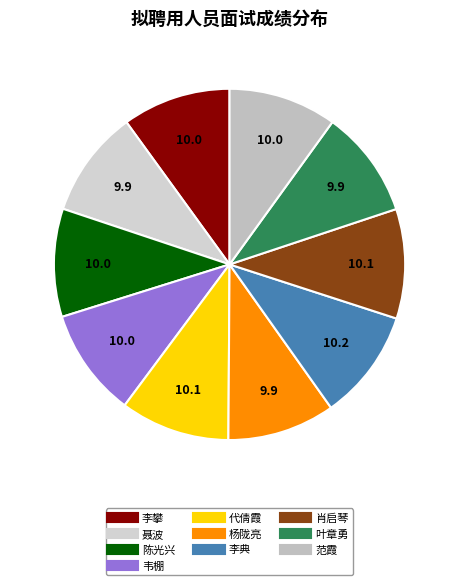

How many segments does this pie chart have?

10